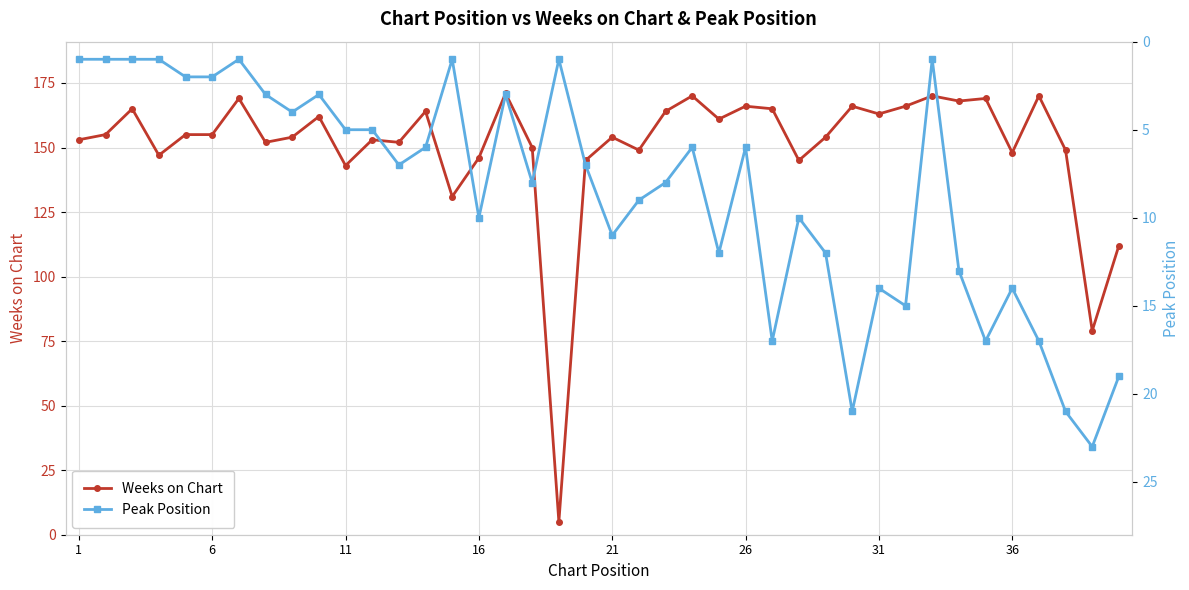

True or false: Weeks on Chart has more than 2 points higher than both neighbors.

True